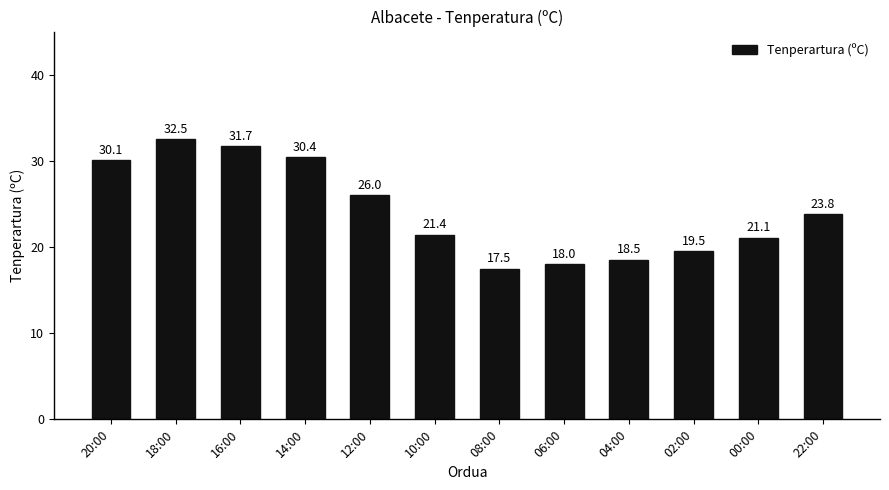

How many values are below 23?

6